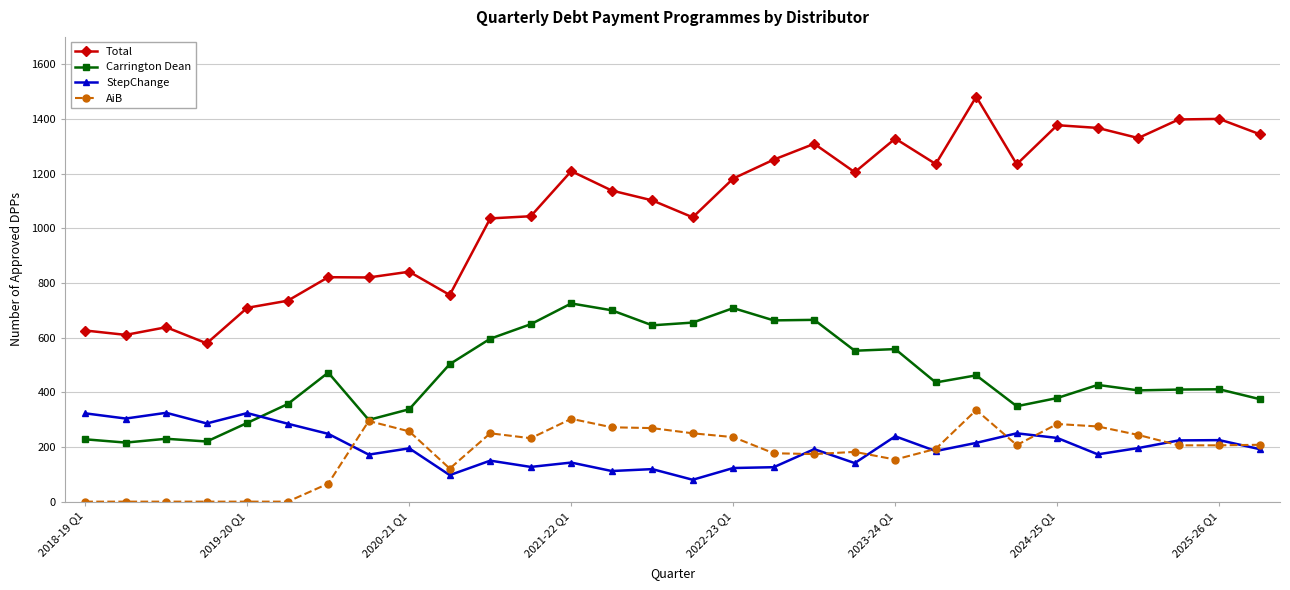

True or false: StepChange and AiB cross at least once.

True